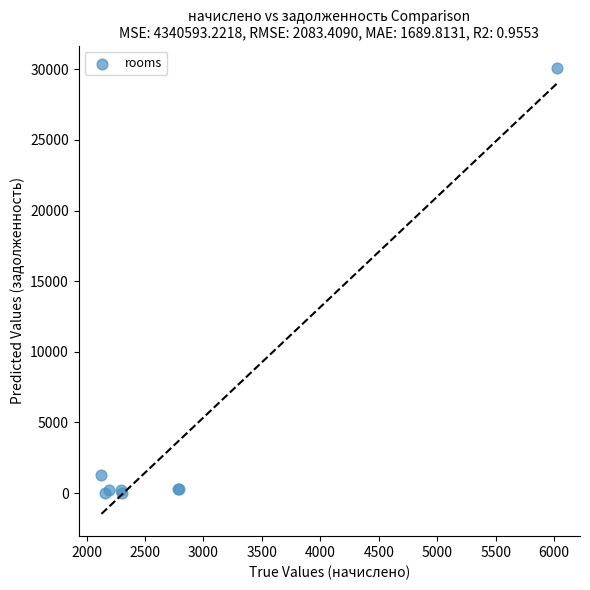

What Y value in the scatter plot is closest to 15049?

1269.5